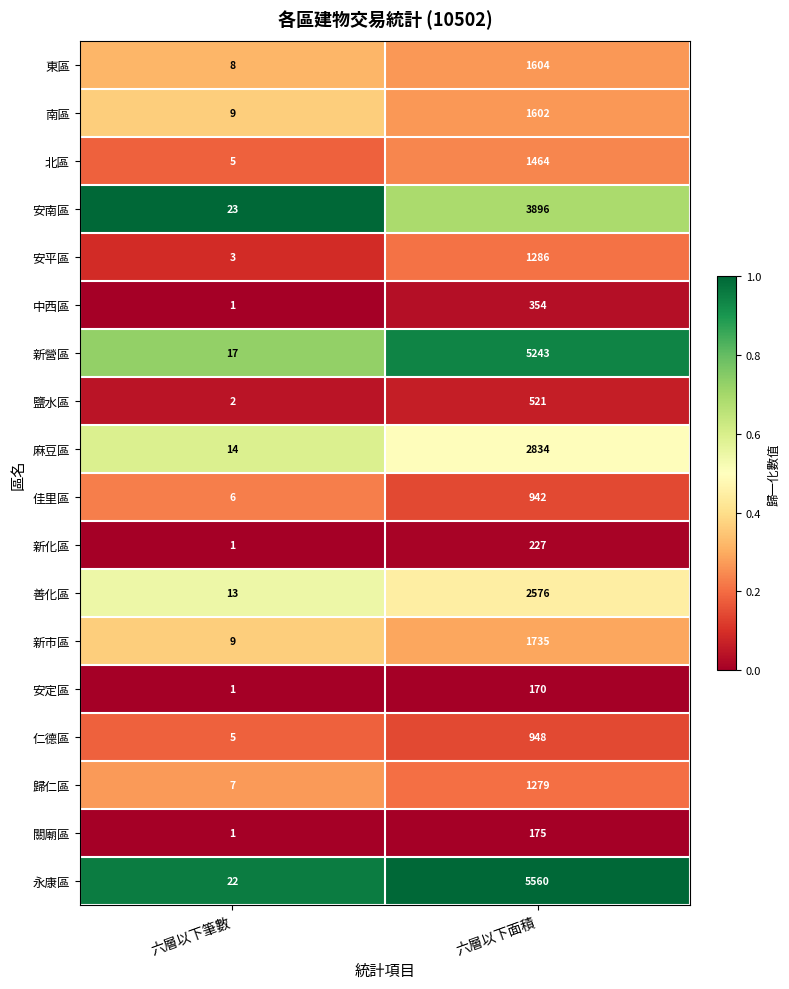

What is the total value across all series at 六層以下筆數?

147